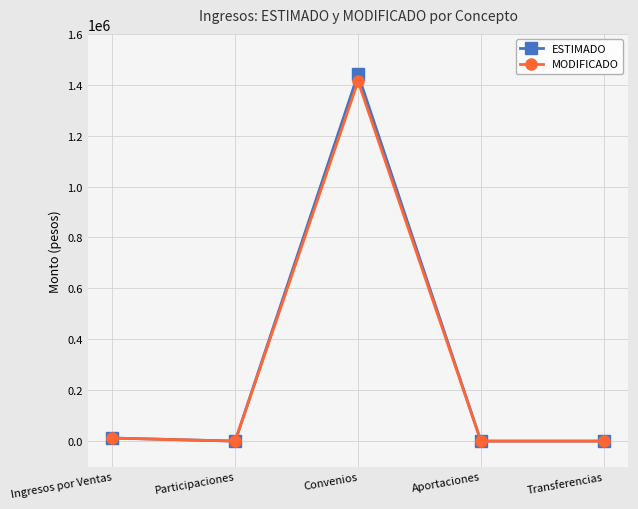

What is the highest value of the MODIFICADO series?

1413984.0